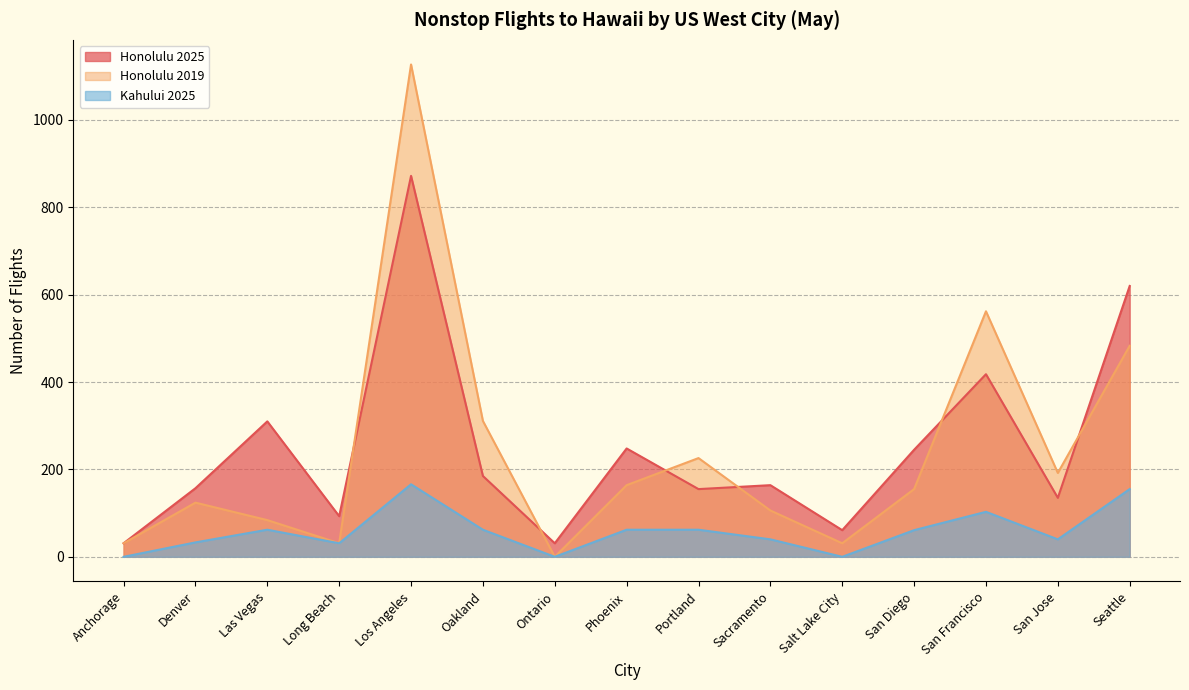

What is the label of the 1st point from the right?

Seattle